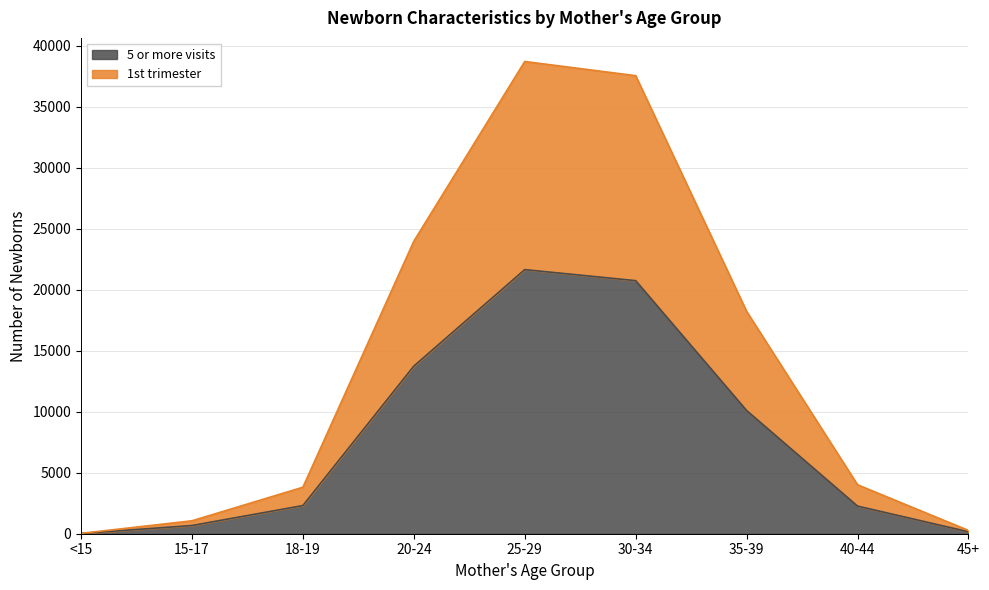

What is the approximate value of 5 or more visits at 30-34?

20754